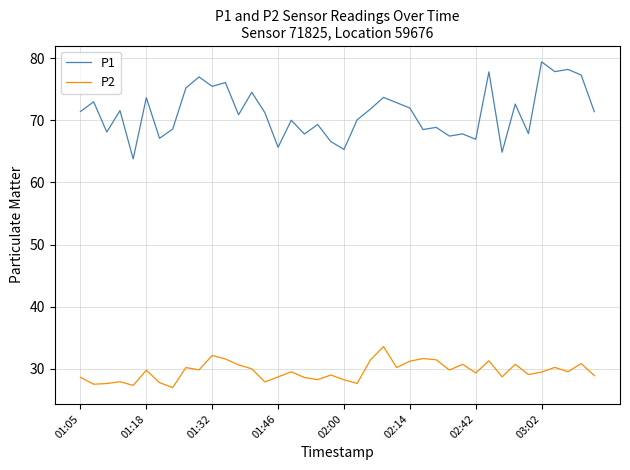

What is the difference between the maximum and minimum values in the P1 series?

15.6